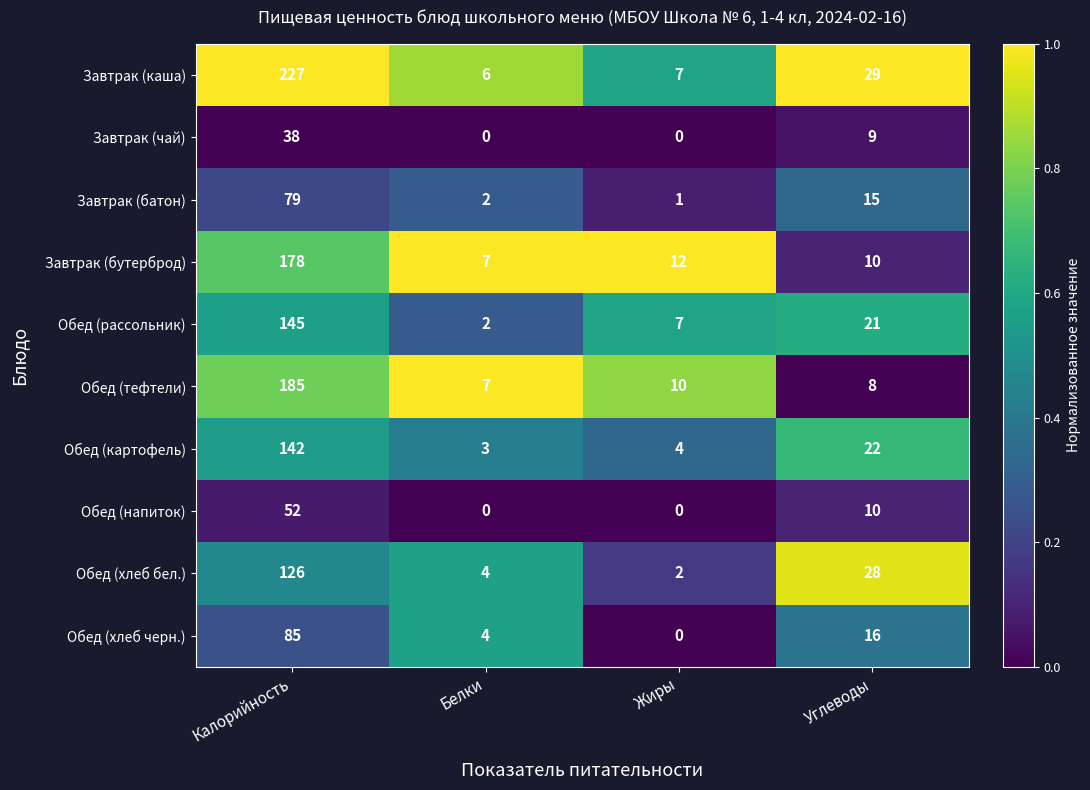

At which category is the sum across all series the highest?

Калорийность